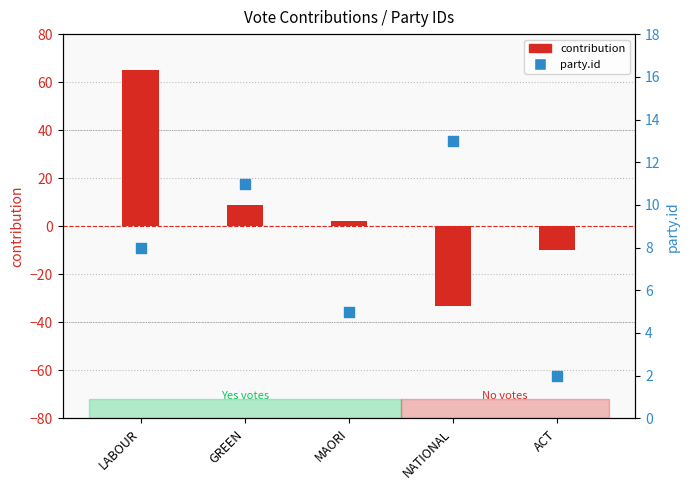

Which series has the widest spread of Y values?

contribution